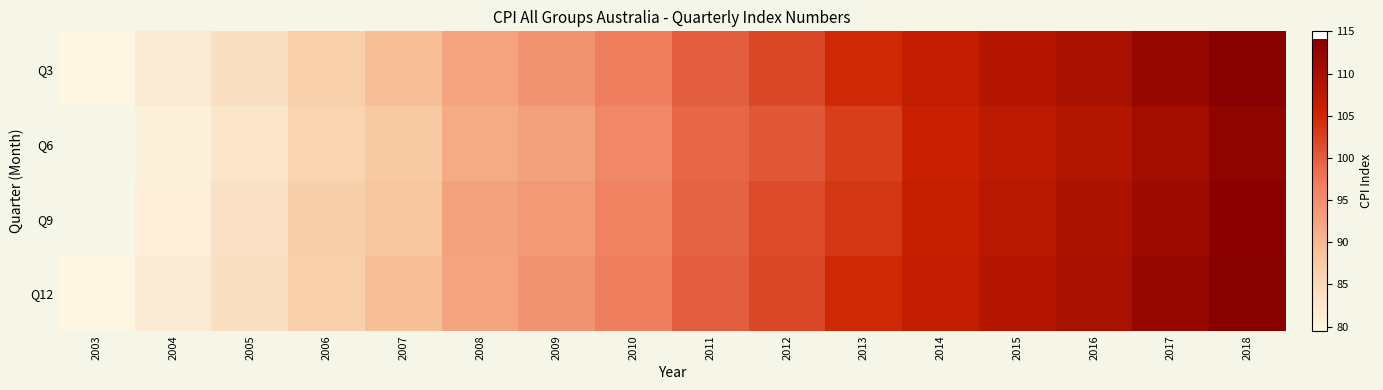

Read the Q12 value at 2013.

104.8